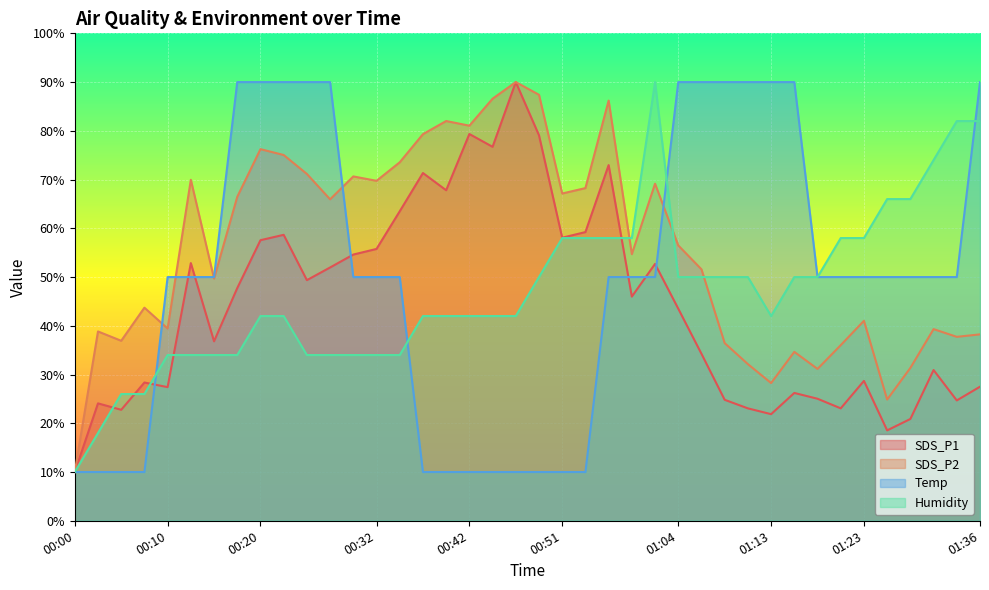

What are all the series names shown in the legend?

SDS_P1, SDS_P2, Temp, Humidity